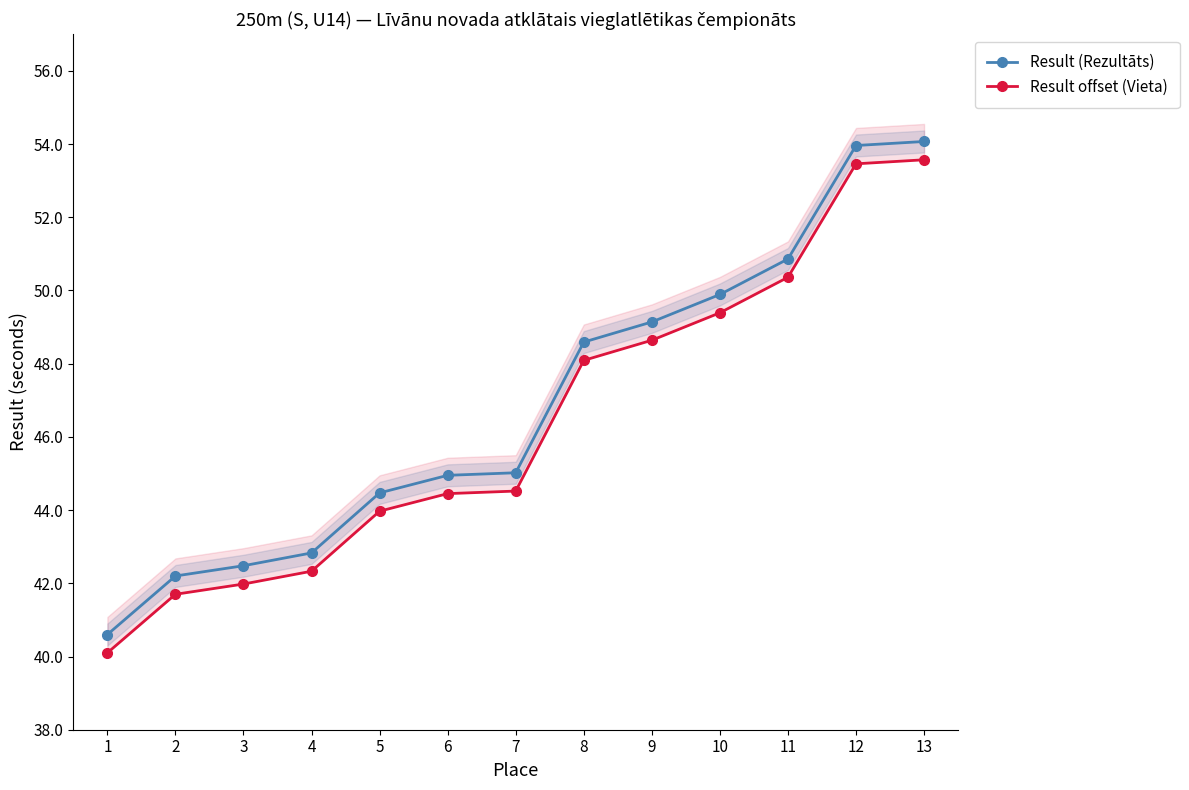

True or false: Result offset (Vieta) and Result (Rezultāts) intersect in this chart.

False